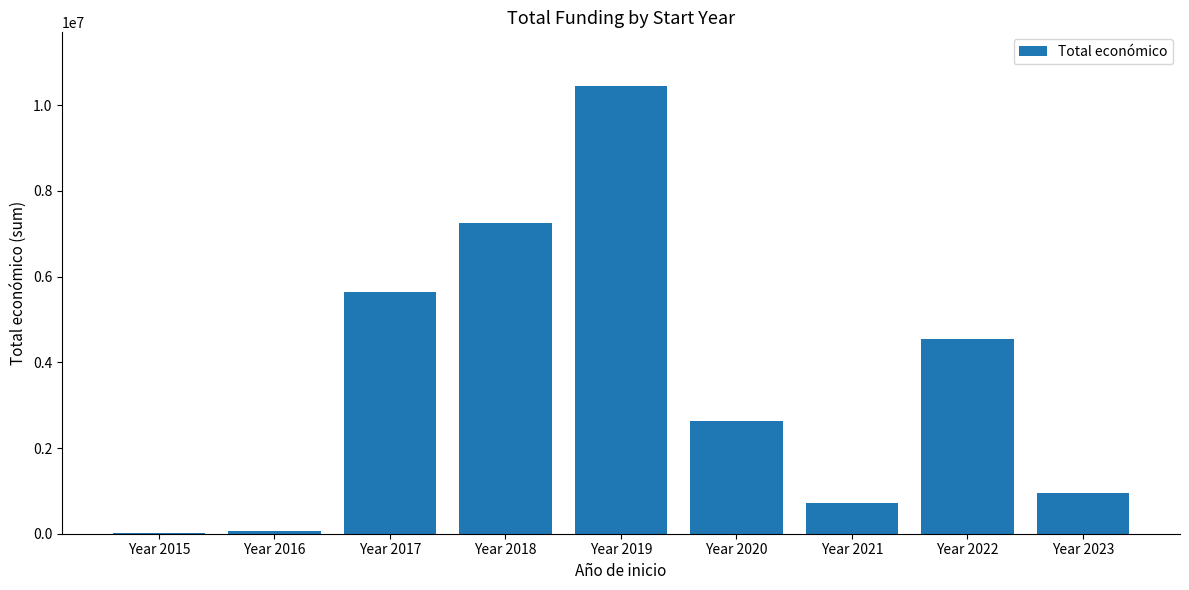

At which label does the data first exceed 2629587?

Year 2017